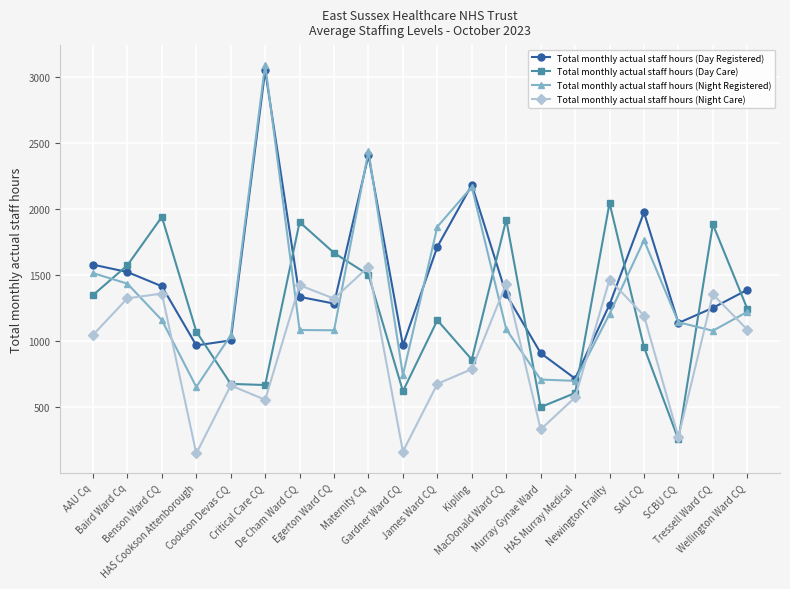

Read the Total monthly actual staff hours (Night Registered) value at Newington Frailty.

1207.7